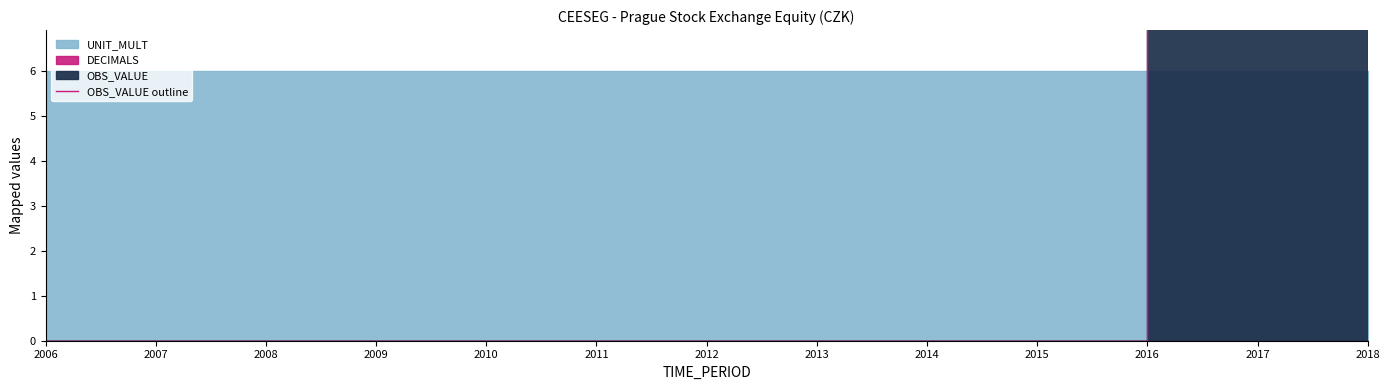

Reading right to left, extract all data points from this chart.

35.8	82.8	62.2	0.0	0.0	0.0	0.0	0.0	0.0	0.0	0.0	0.0	0.0